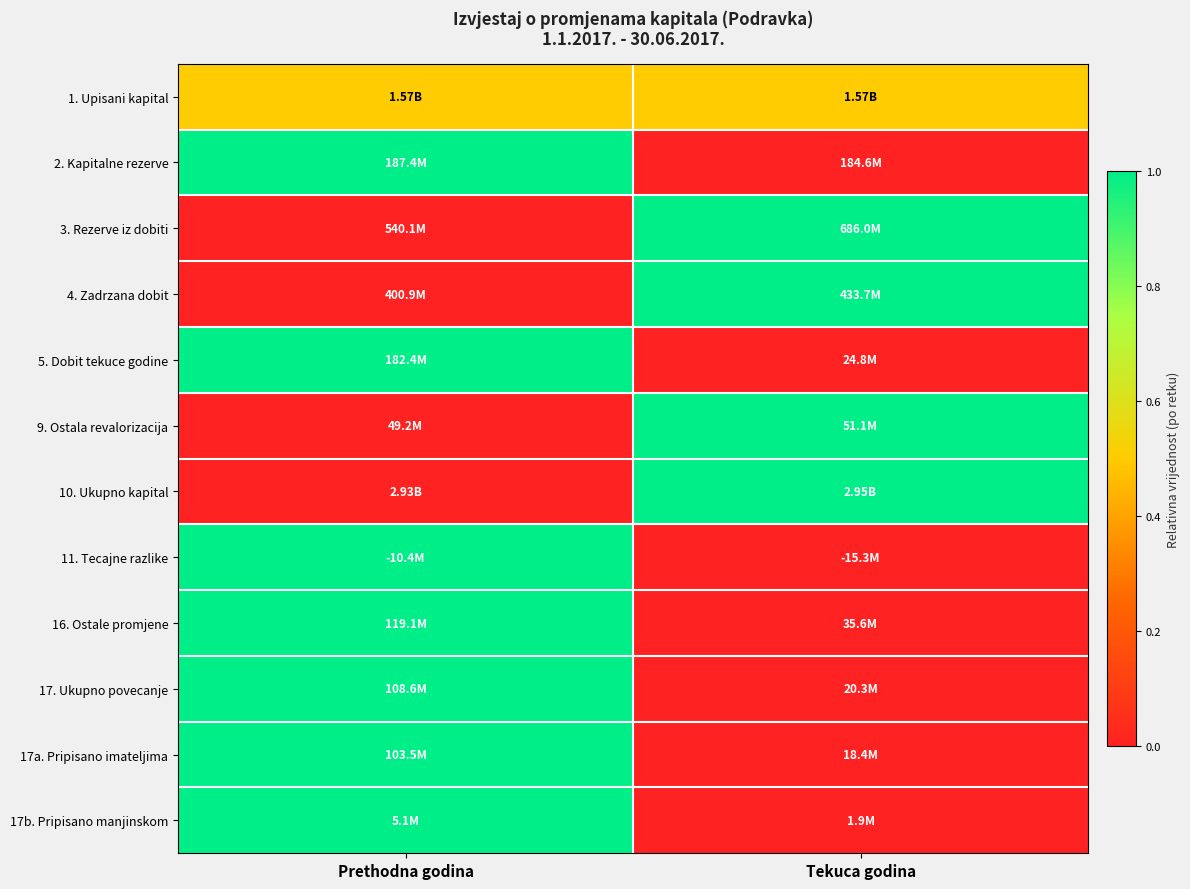

Reading left to right, list all the values displayed in this chart.

1. Upisani kapital: Prethodna godina=0.5	Tekuca godina=0.5
2. Kapitalne rezerve: Prethodna godina=1.0	Tekuca godina=0.0
3. Rezerve iz dobiti: Prethodna godina=0.0	Tekuca godina=1.0
4. Zadrzana dobit: Prethodna godina=0.0	Tekuca godina=1.0
5. Dobit tekuce godine: Prethodna godina=1.0	Tekuca godina=0.0
9. Ostala revalorizacija: Prethodna godina=0.0	Tekuca godina=1.0
10. Ukupno kapital: Prethodna godina=0.0	Tekuca godina=1.0
11. Tecajne razlike: Prethodna godina=1.0	Tekuca godina=0.0
16. Ostale promjene: Prethodna godina=1.0	Tekuca godina=0.0
17. Ukupno povecanje: Prethodna godina=1.0	Tekuca godina=0.0
17a. Pripisano imateljima: Prethodna godina=1.0	Tekuca godina=0.0
17b. Pripisano manjinskom: Prethodna godina=1.0	Tekuca godina=0.0